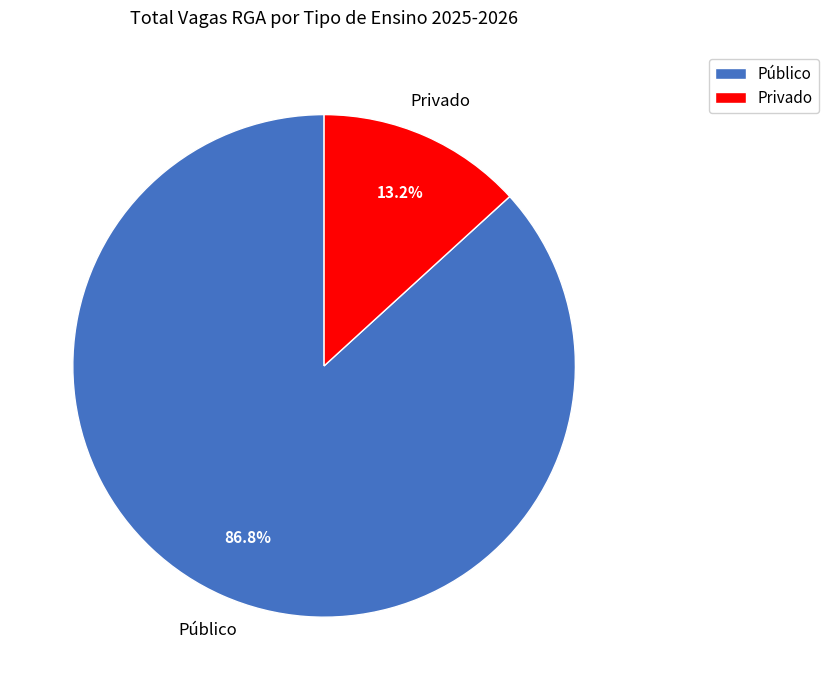

What percentage do Privado and Público together represent?

100.0%